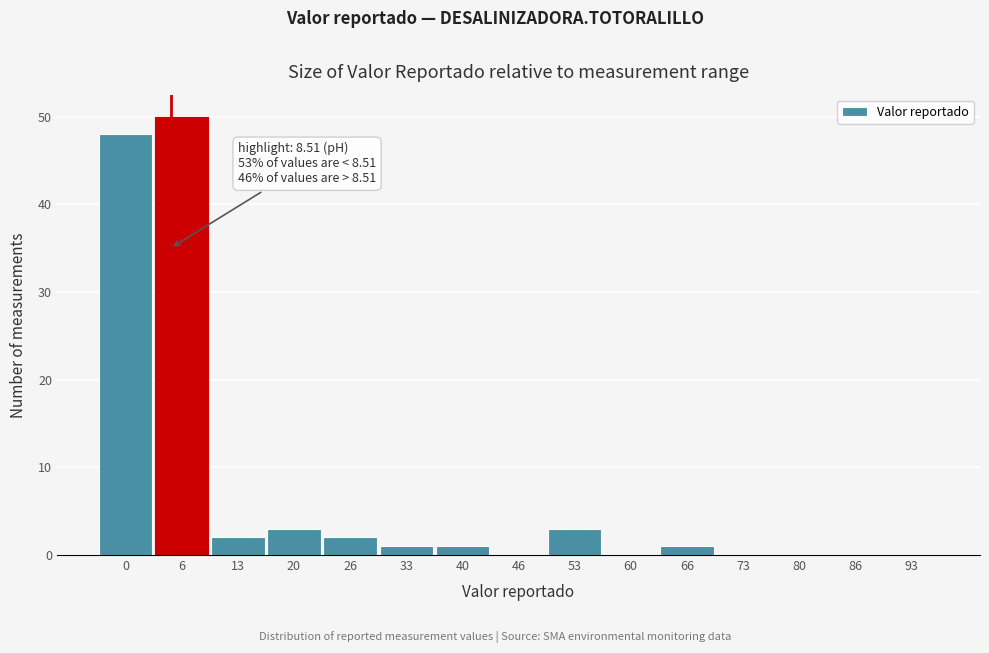

Reading left to right, transcribe all the data shown in this chart.

0=48	6=50	13=2	20=3	26=2	33=1	40=1	46=0	53=3	60=0	66=1	73=0	80=0	86=0	93=0